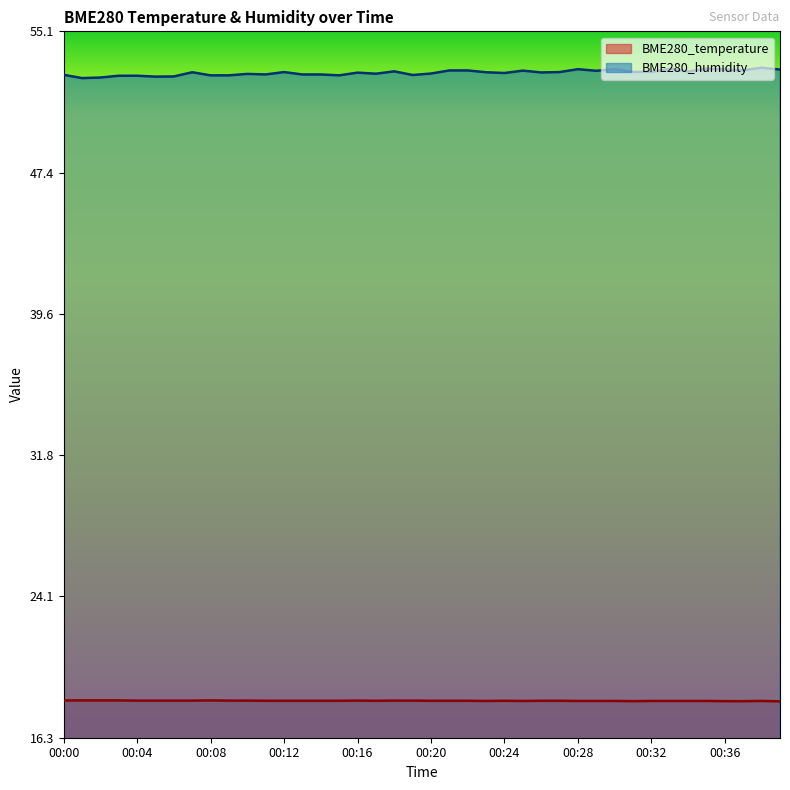

Rank the categories by BME280_temperature value from lowest to highest.

00:39, 00:31, 00:36, 00:37, 00:23, 00:25, 00:28, 00:29, 00:30, 00:32, 00:33, 00:34, 00:35, 00:38, 00:11, 00:12, 00:13, 00:14, 00:15, 00:17, 00:20, 00:21, 00:22, 00:24, 00:26, 00:27, 00:04, 00:05, 00:06, 00:07, 00:09, 00:10, 00:16, 00:18, 00:19, 00:00, 00:01, 00:02, 00:03, 00:08